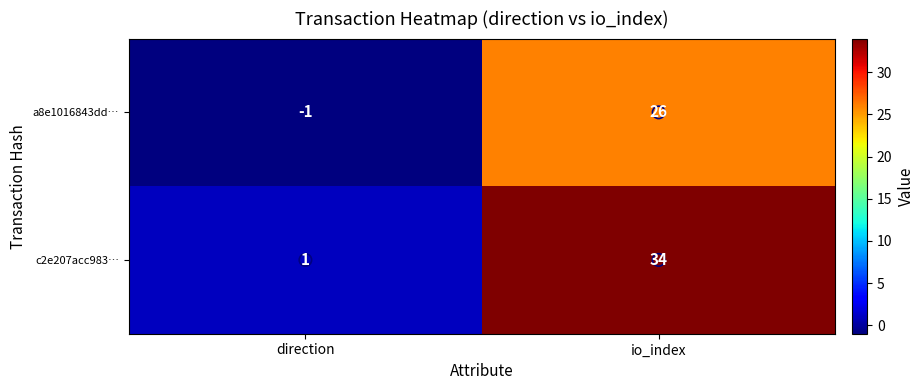

Which series has the largest total across all categories?

c2e207acc983…